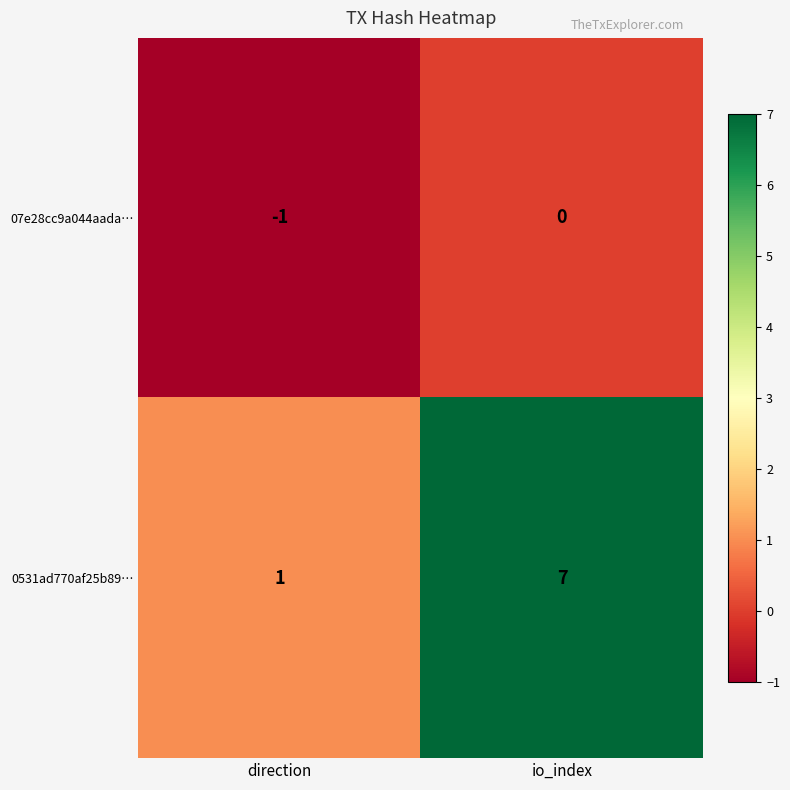

What is the difference between the maximum and minimum values in the 0531ad770af25b89… series?

6